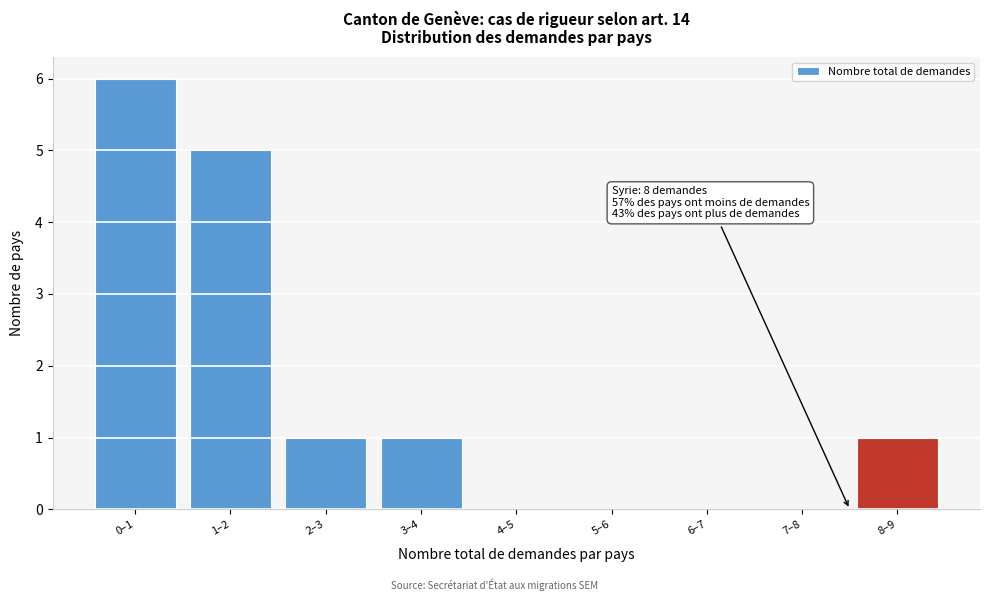

Reading left to right, extract all data points from this chart.

0–1=6	1–2=5	2–3=1	3–4=1	4–5=0	5–6=0	6–7=0	7–8=0	8–9=1